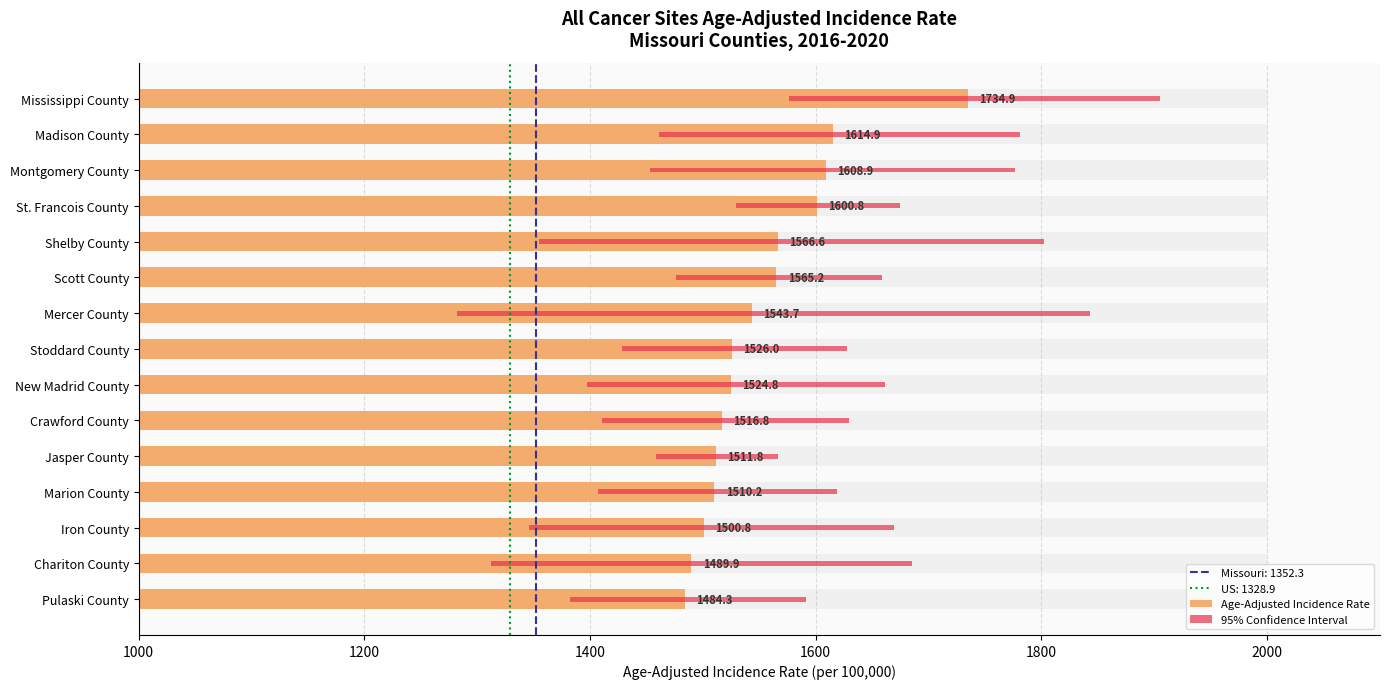

Reading right to left, list all the values displayed in this chart.

1484.3	1489.9	1500.8	1510.2	1511.8	1516.8	1524.8	1526.0	1543.7	1565.2	1566.6	1600.8	1608.9	1614.9	1734.9